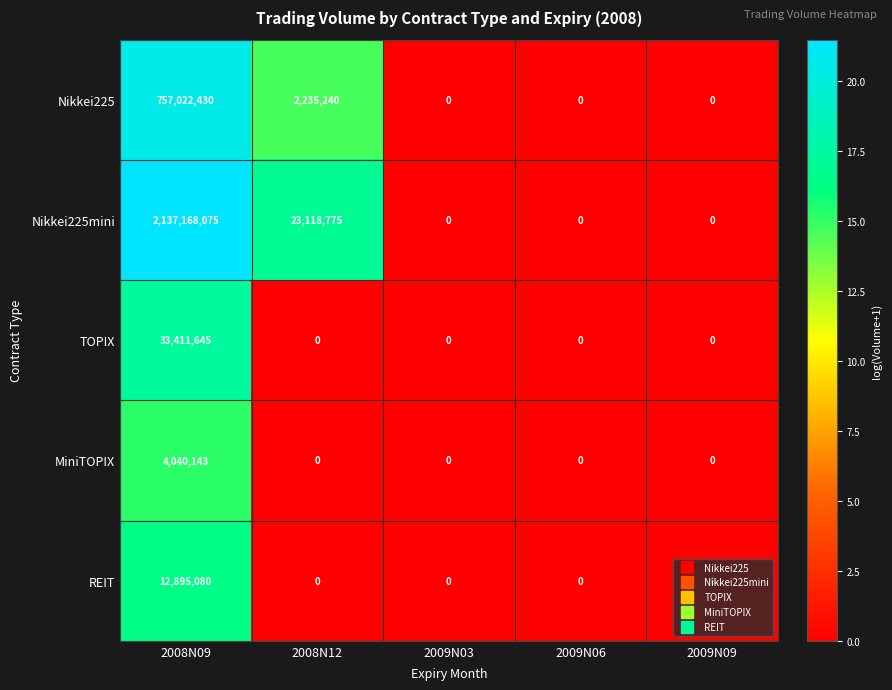

True or false: Nikkei225mini has a value of 0 at 2009N09.

True